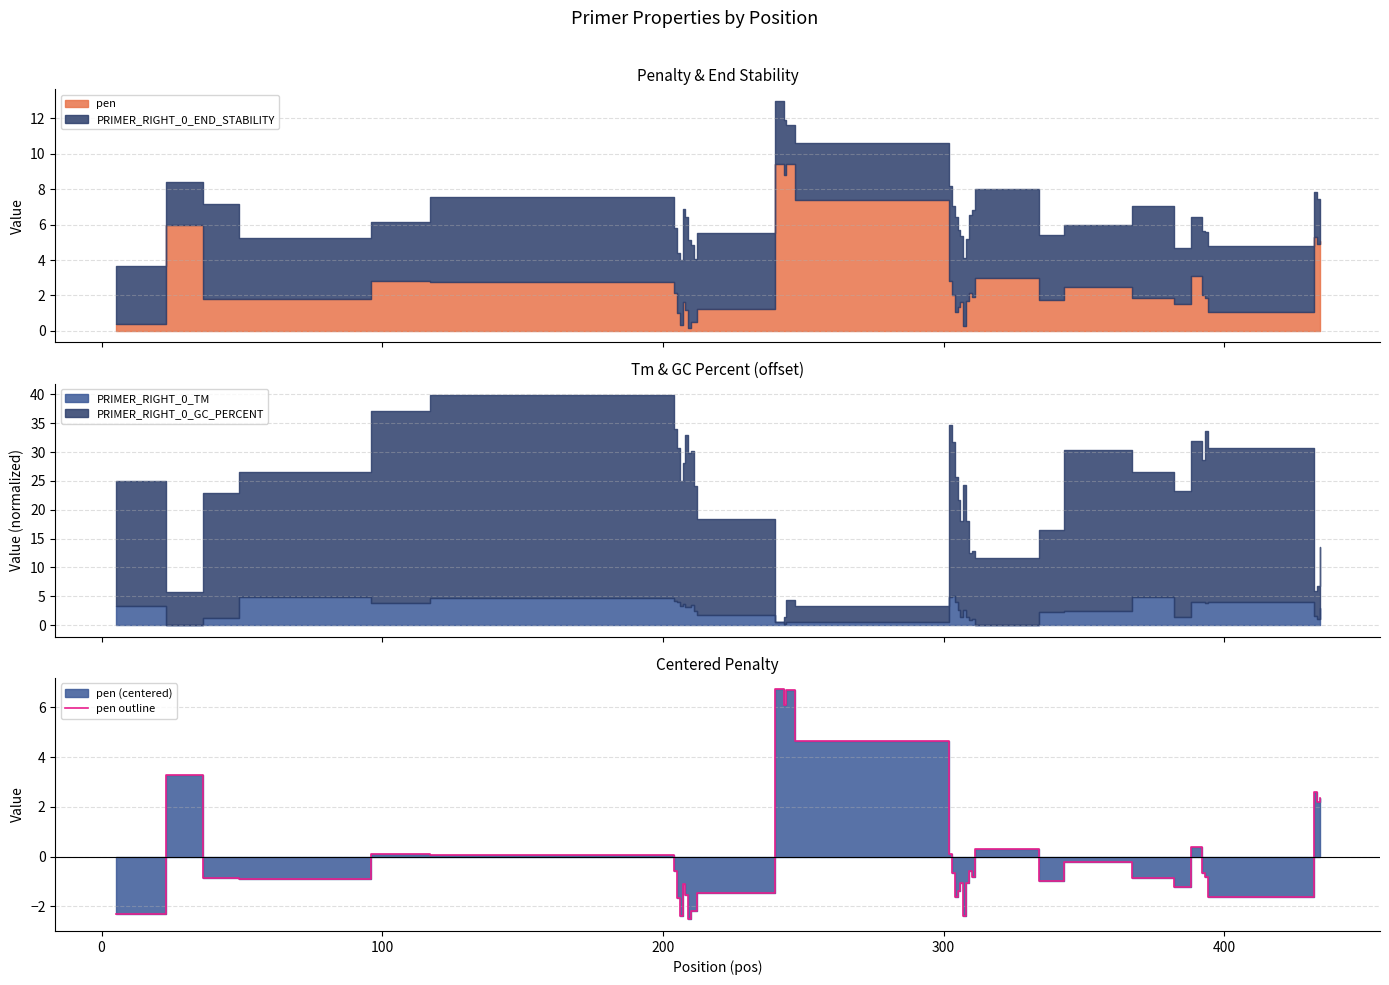

What is the label of the 36th point from the right?

300